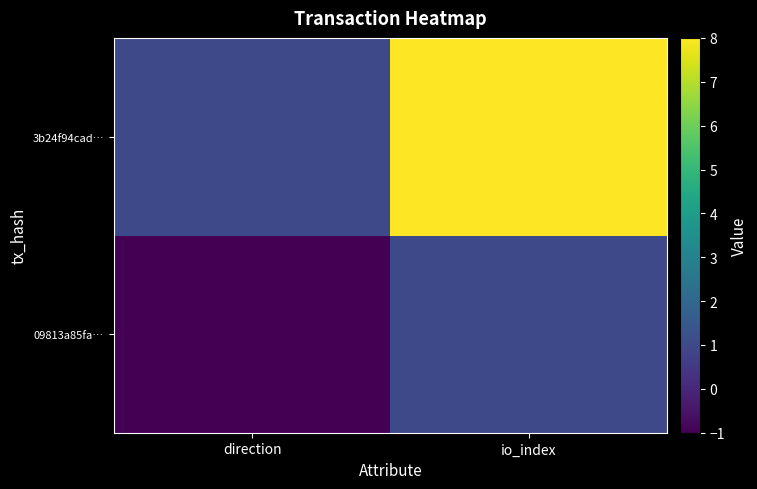

Reading left to right, transcribe all the data shown in this chart.

09813a85fa…: direction=-1	io_index=1
3b24f94cad…: direction=1	io_index=8